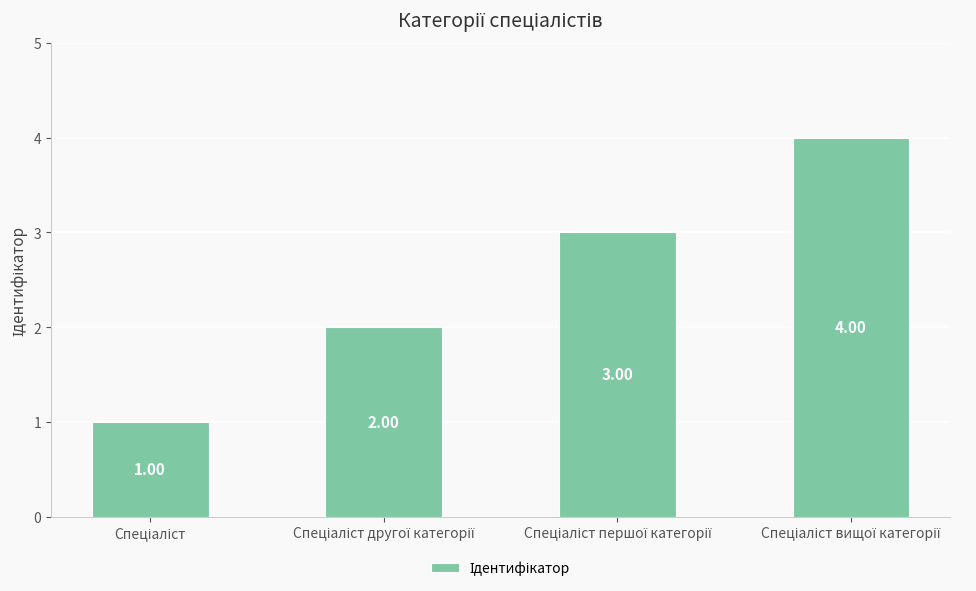

What is the difference between the maximum and minimum values?

3